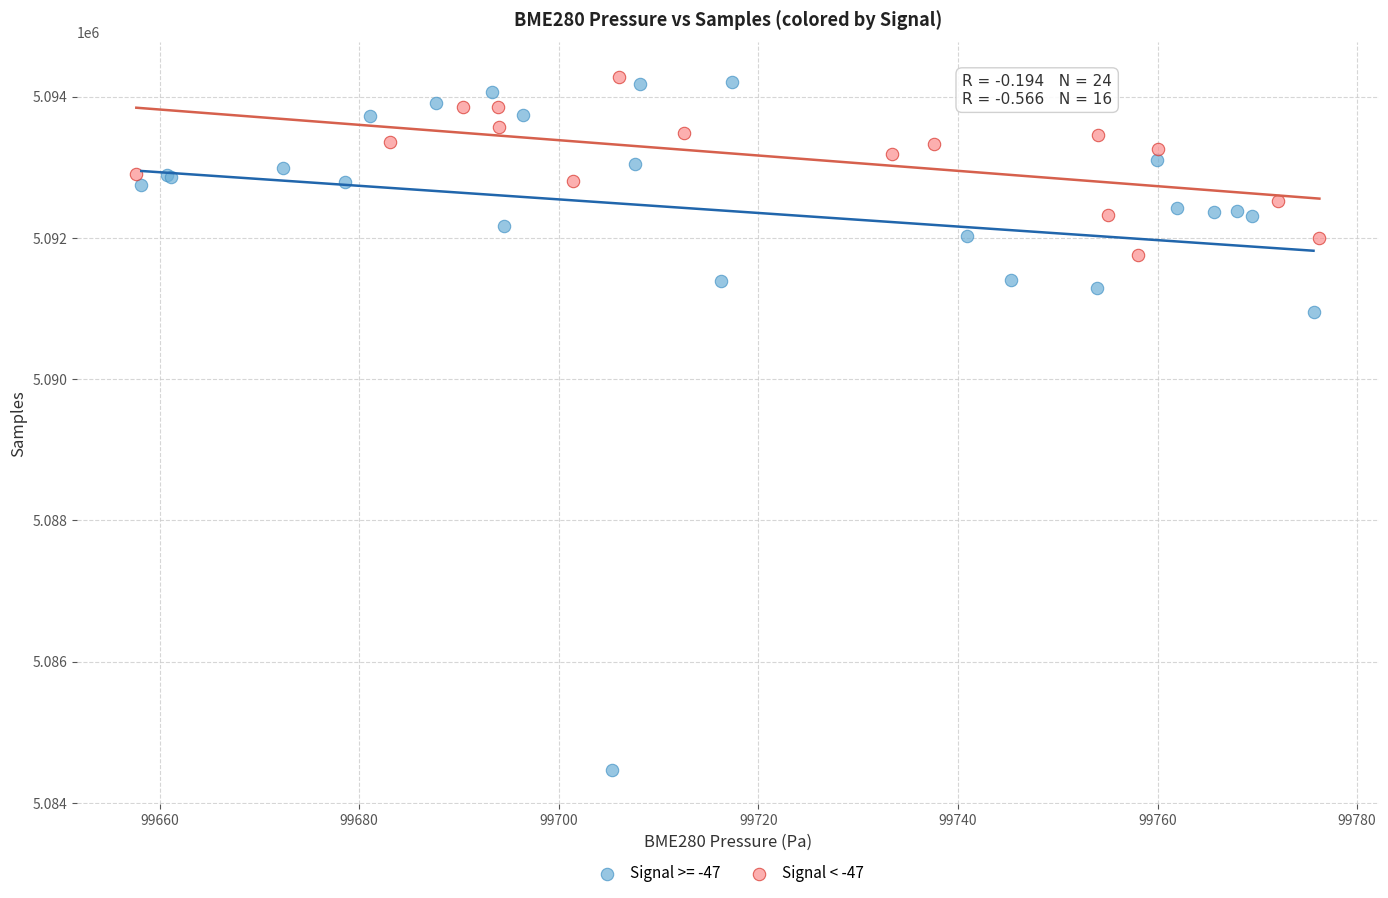

Which series contains the lowest Y value?

Signal >= -47